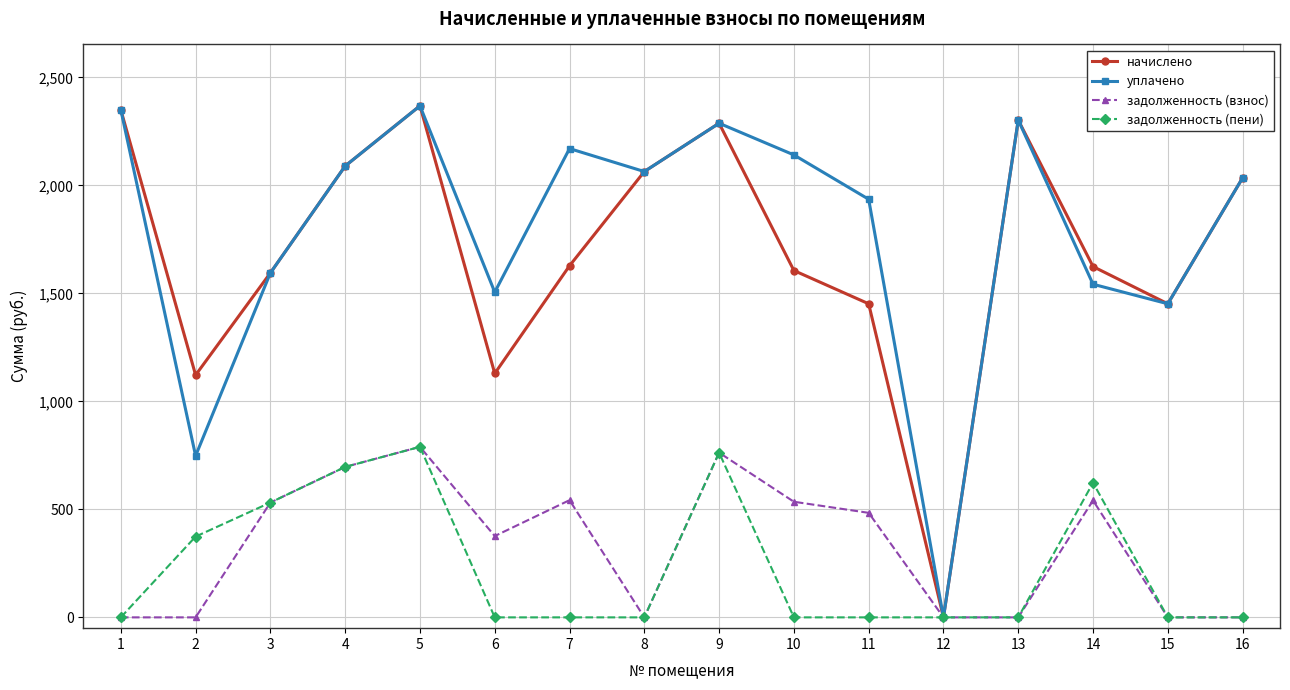

How many data points does each series have?

16